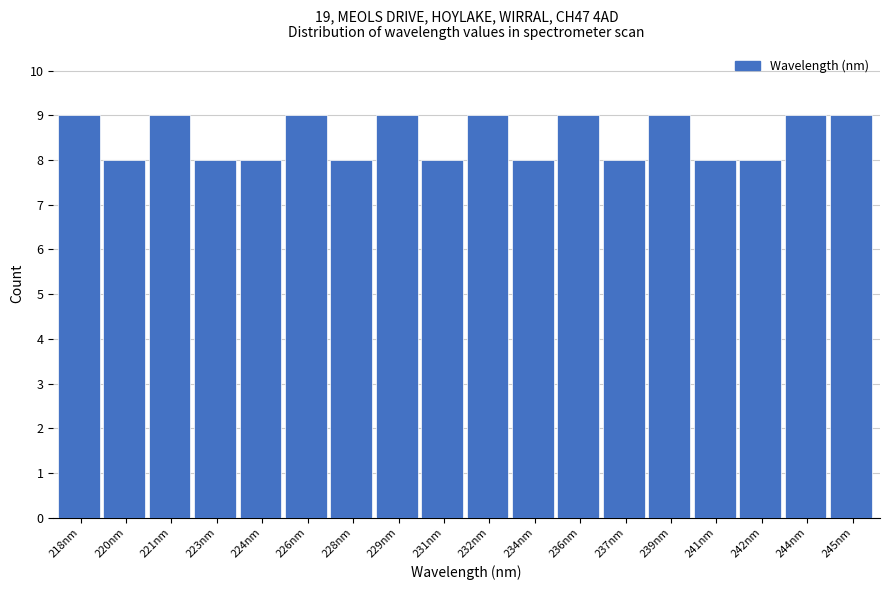

Reading left to right, what are all the values shown in this chart?

9	8	9	8	8	9	8	9	8	9	8	9	8	9	8	8	9	9